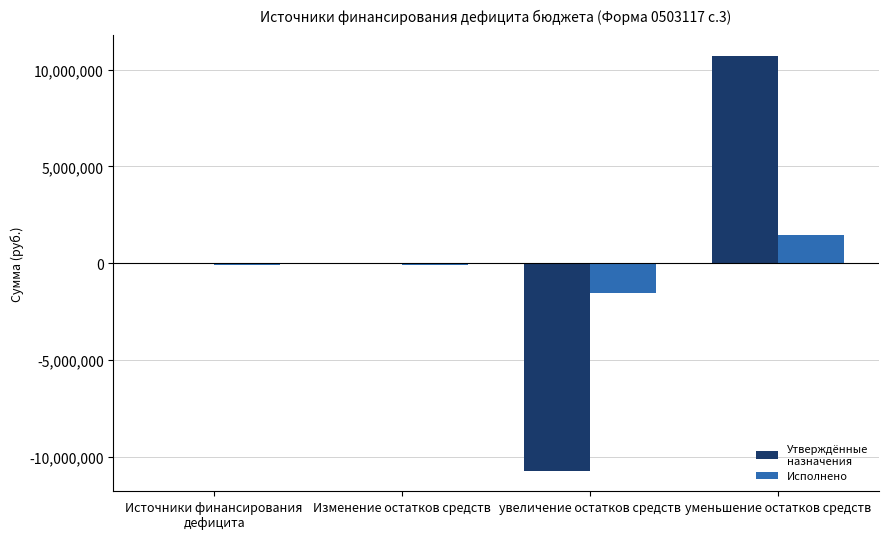

What is the greatest value displayed?

10714393.9